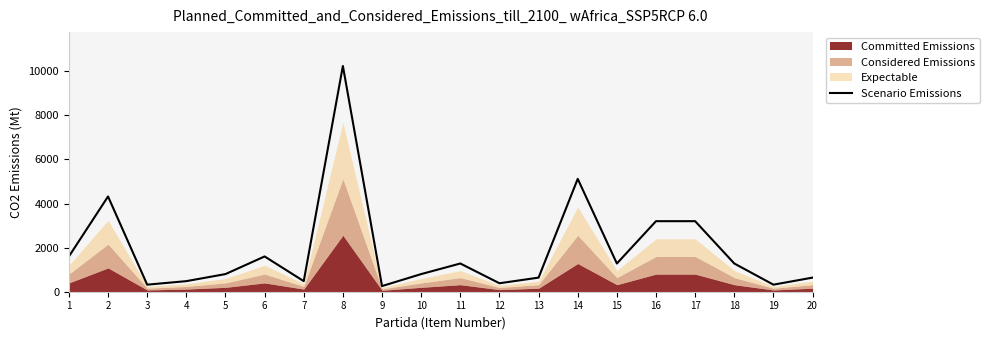

Reading left to right, transcribe all the data shown in this chart.

1=1600	2=4320	3=320	4=480	5=800	6=1600	7=480	8=10240	9=256	10=800	11=1280	12=384	13=640	14=5120	15=1280	16=3200	17=3200	18=1280	19=320	20=640